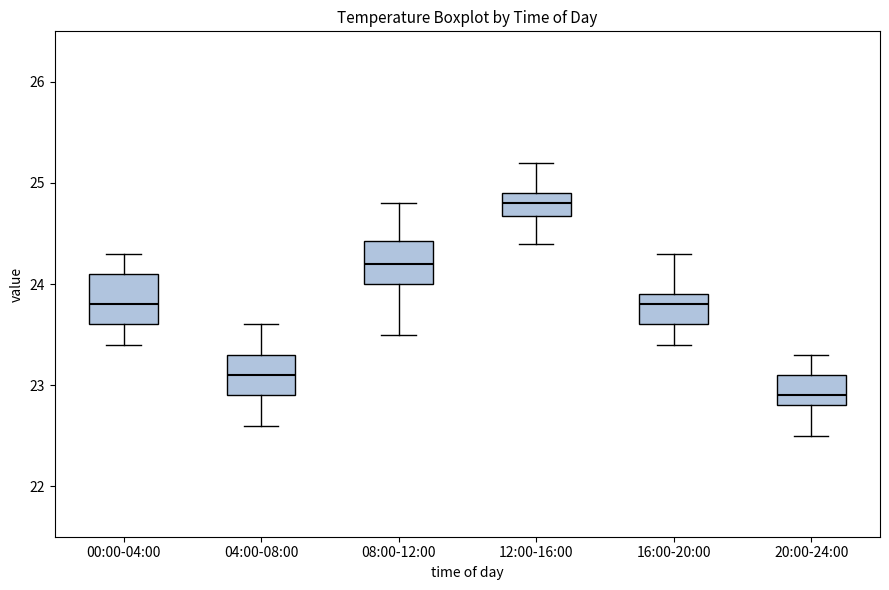

Where does the lower whisker of the box for 04:00-08:00 end on the y-axis? The values are not printed on the chart, so give them approximately, as read against the axis.

22.6